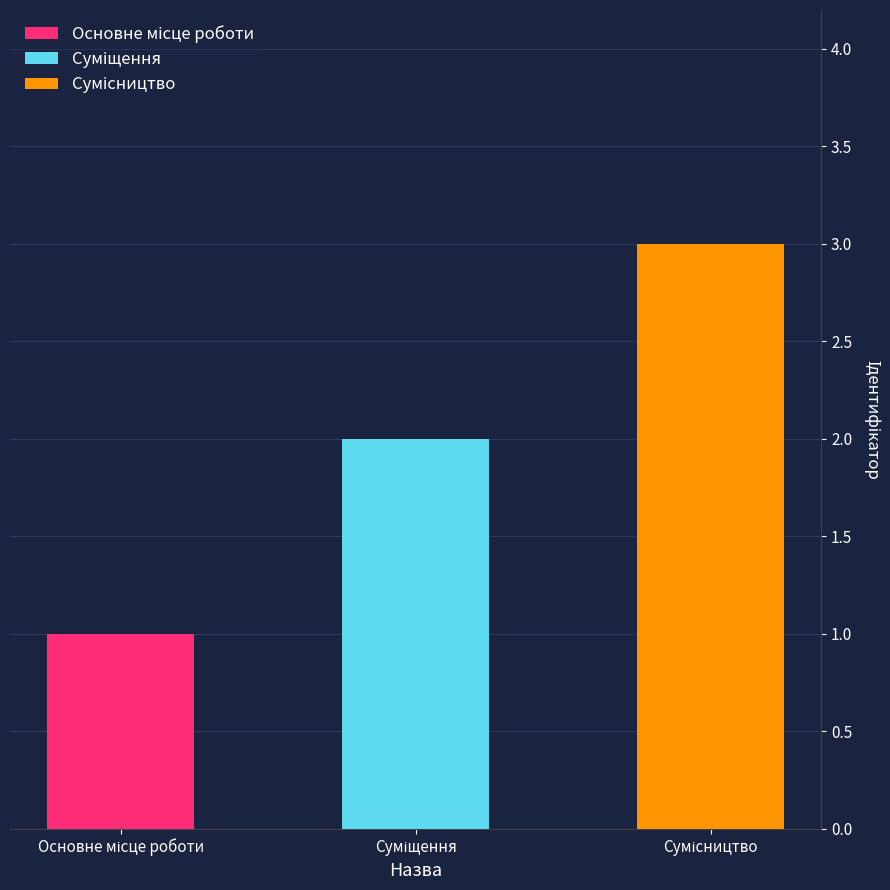

What is the greatest value displayed?

3